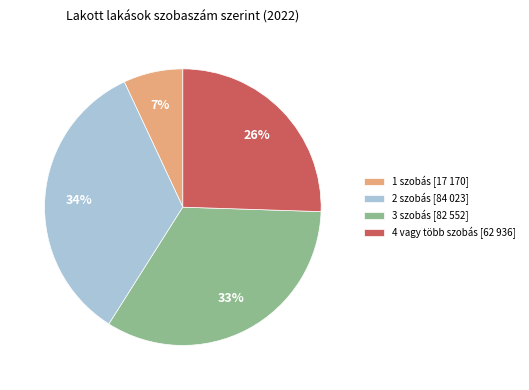

To the nearest percent, what percentage of the pie is 2 szobás?

34%